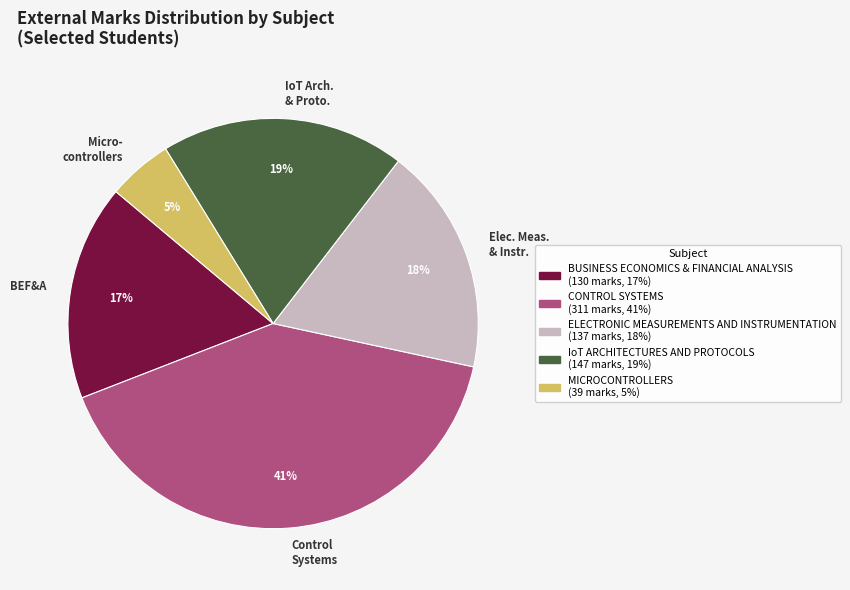

Do MICROCONTROLLERS and ELECTRONIC MEASUREMENTS AND INSTRUMENTATION together represent more than half of the pie?

No